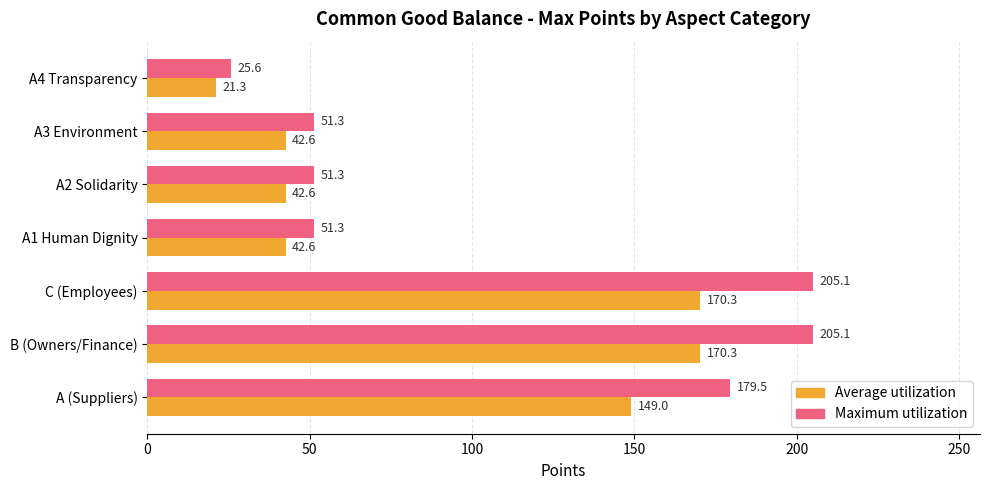

What is the sum of the Maximum utilization values at A (Suppliers) and A2 Solidarity?

230.8